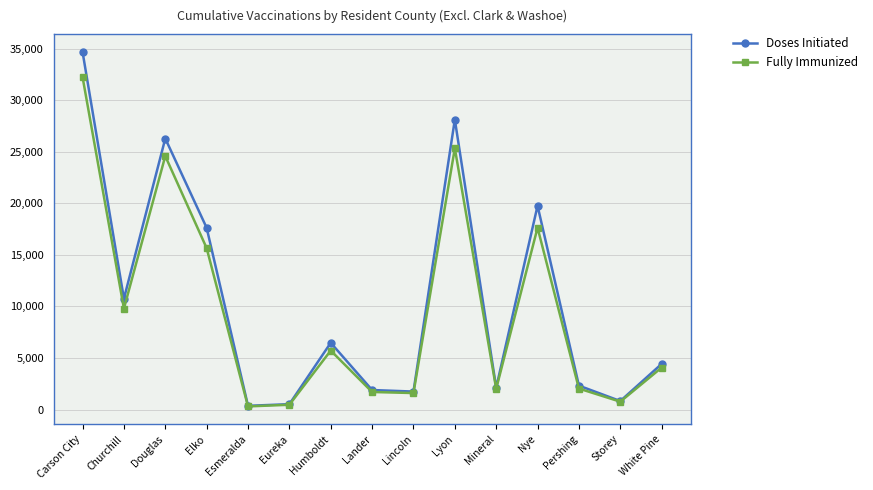

The value of Fully Immunized at Humboldt is 5720. True or false?

True